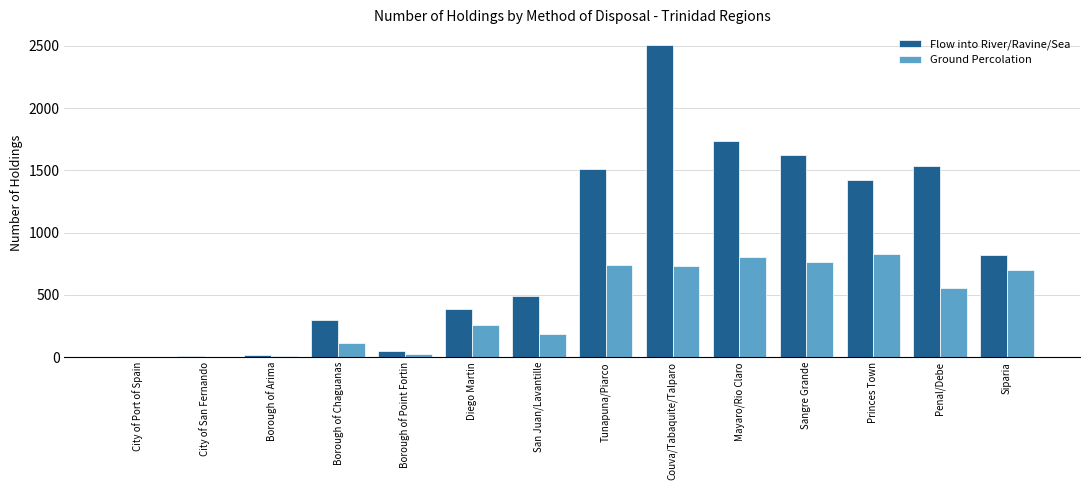

Where is Flow into River/Ravine/Sea nearest to the value 1255?

Princes Town